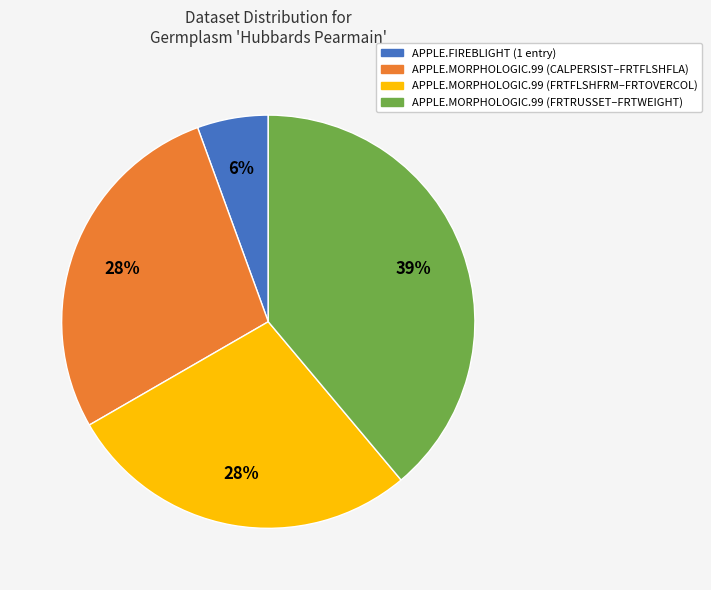

Count the number of slices in the pie.

4